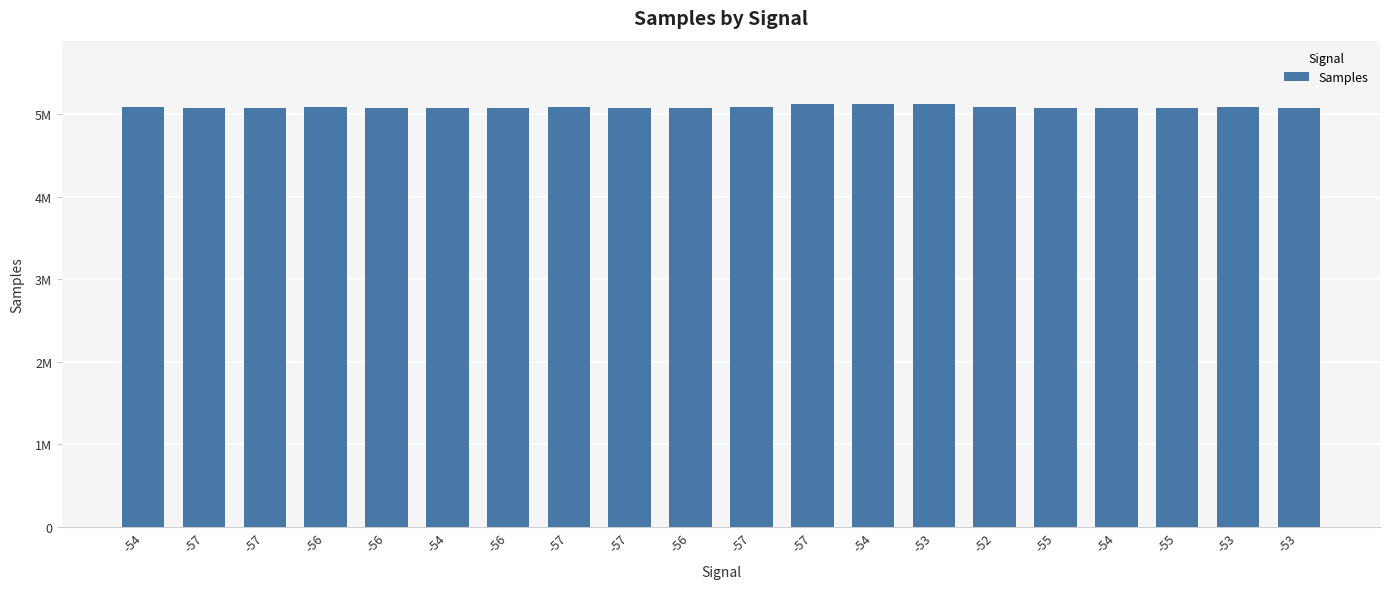

Where does the data first go above 5082695?

-54